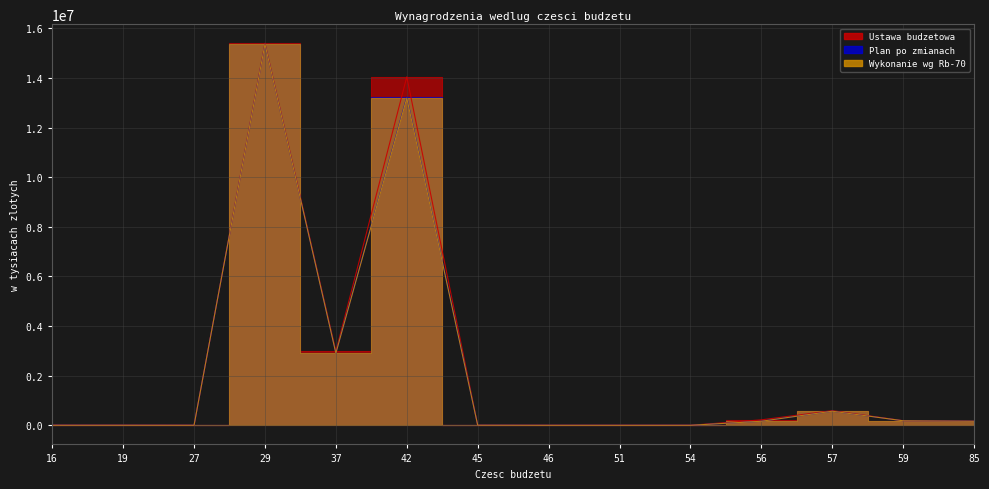

Reading right to left, extract all data points from this chart.

Ustawa budzetowa: 164851	185915	591413	220263	761	228	171	2603	14047975	2980698	15401449	1062	3620	3609
Plan po zmianach: 164001	182133	568934	164303	876	15	172	3006	13233107	2909829	15365320	1156	1977	3526
Wykonanie wg Rb-70: 163736	182132	568933	163624	875	15	172	3005	13188751	2909822	15364956	1032	1731	2178